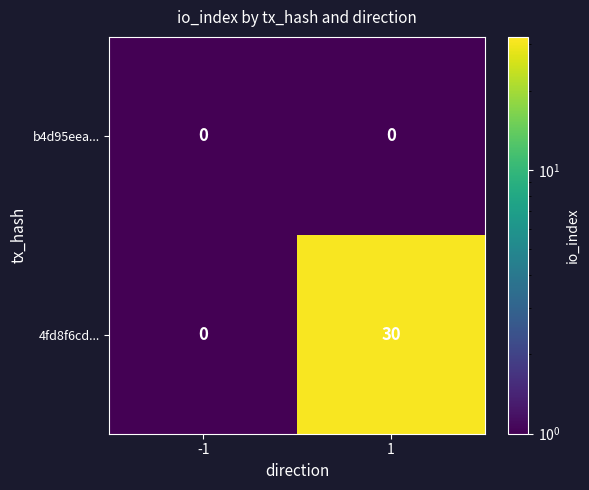

Reading left to right, extract all data points from this chart.

b4d95eea...: 0	0
4fd8f6cd...: 0	30